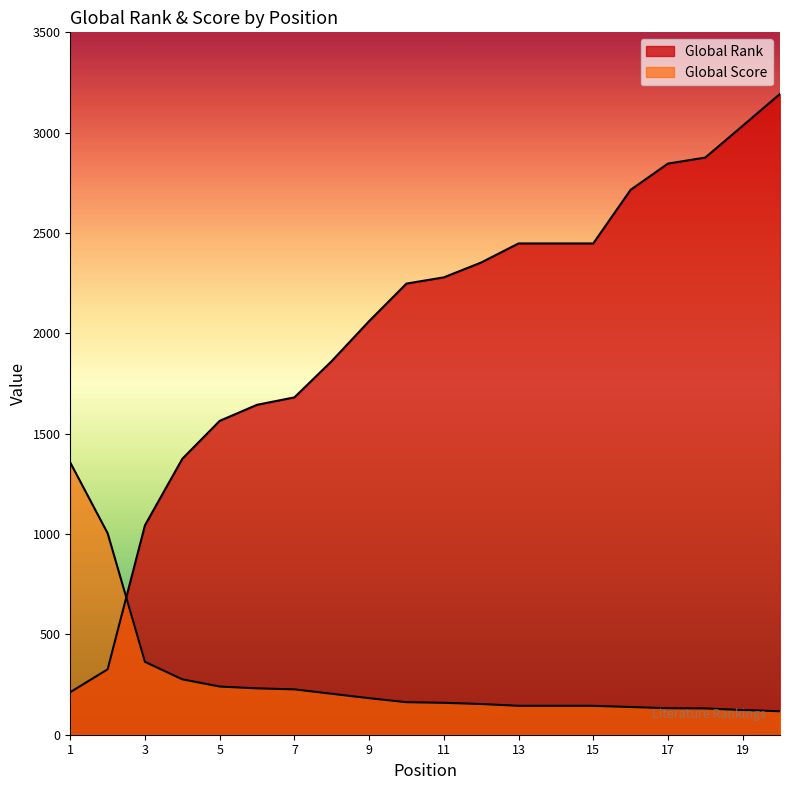

What is the maximum value for Global Score?

1356